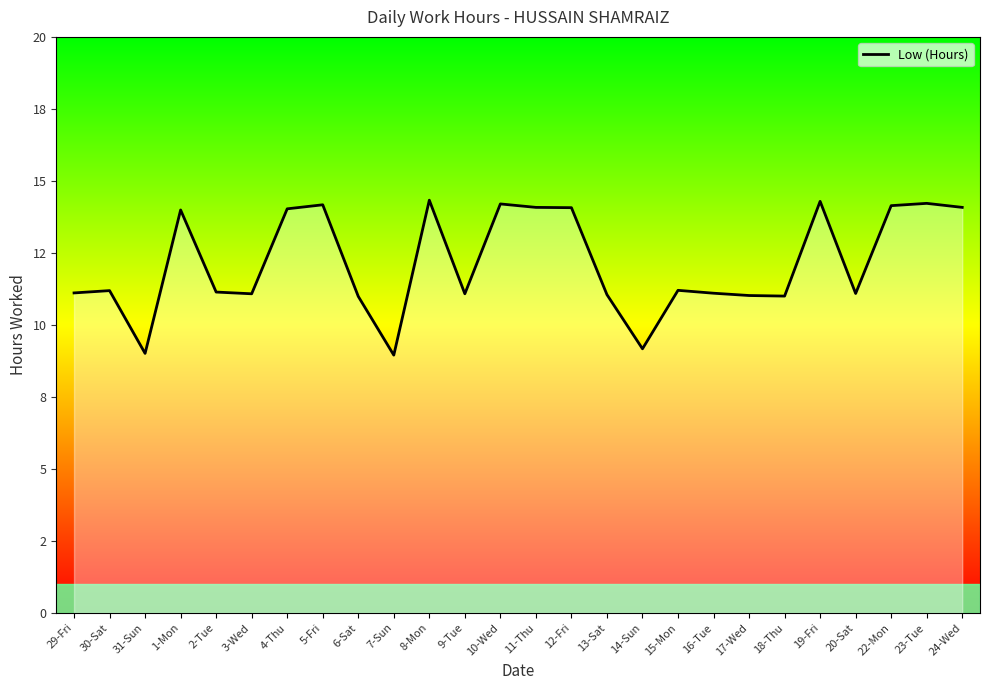

Is this an area chart (filled region under the line)?

Yes